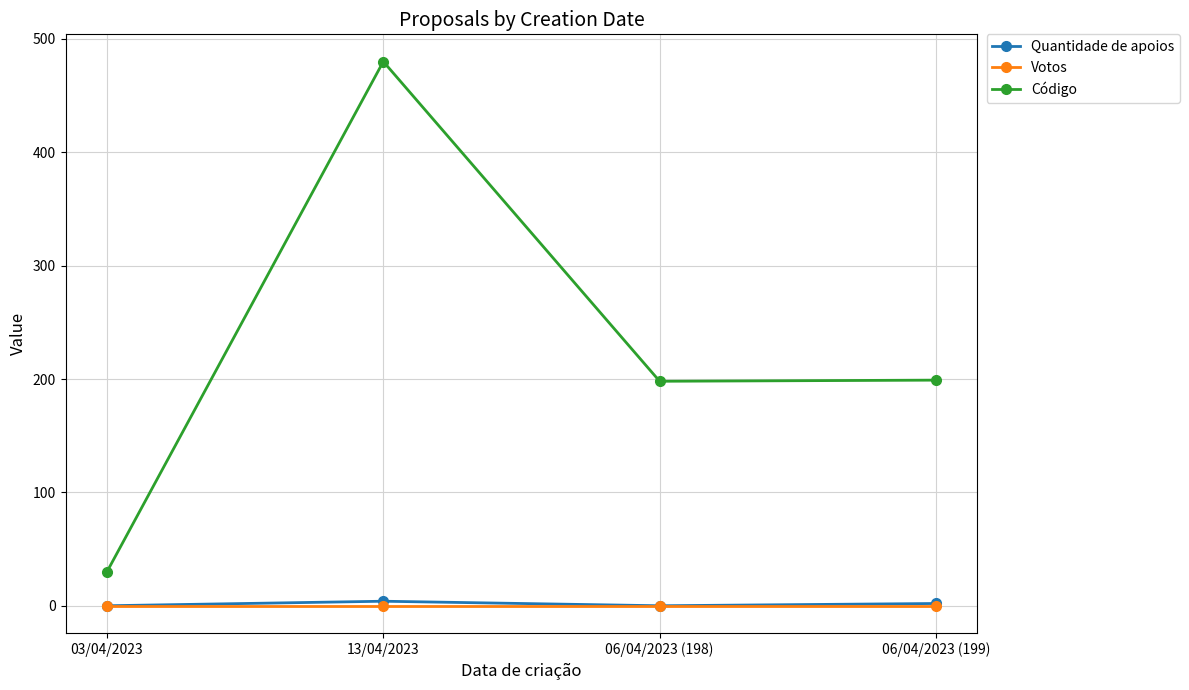

What is the difference between the maximum and second lowest values in the Código series?

282